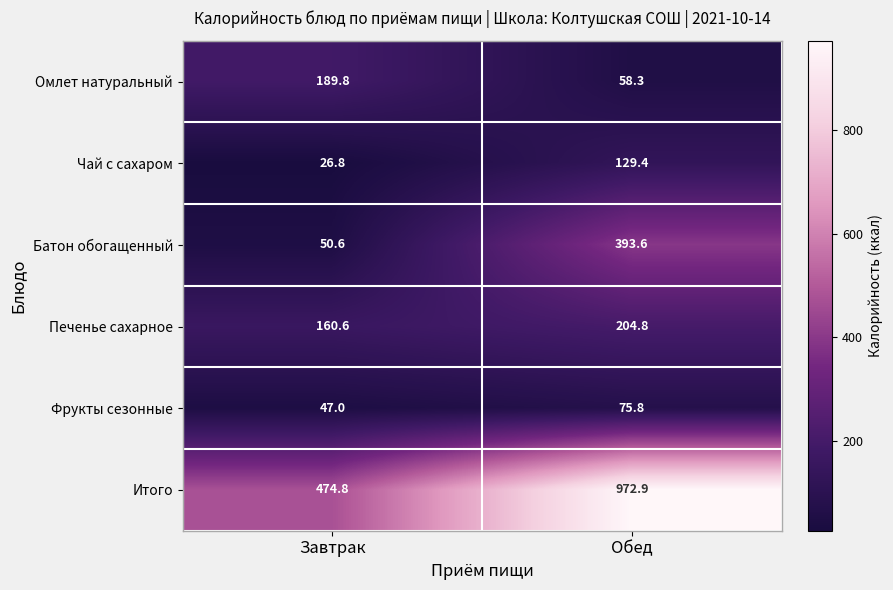

At how many categories does at least one series exceed 265?

2